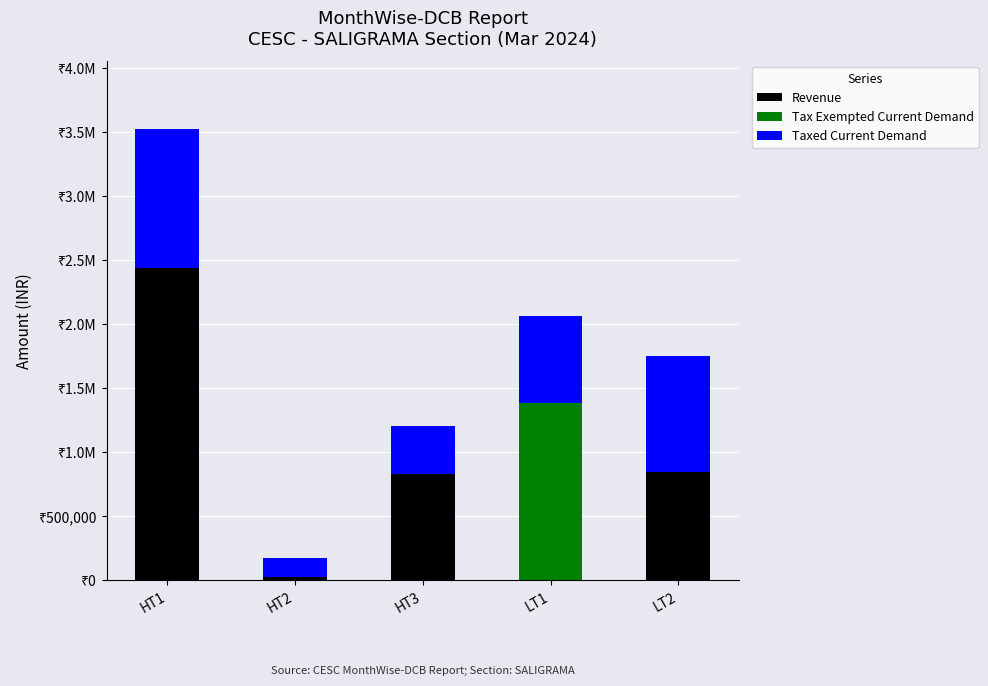

List the series in order of their overall mean, highest first.

Revenue, Taxed Current Demand, Tax Exempted Current Demand